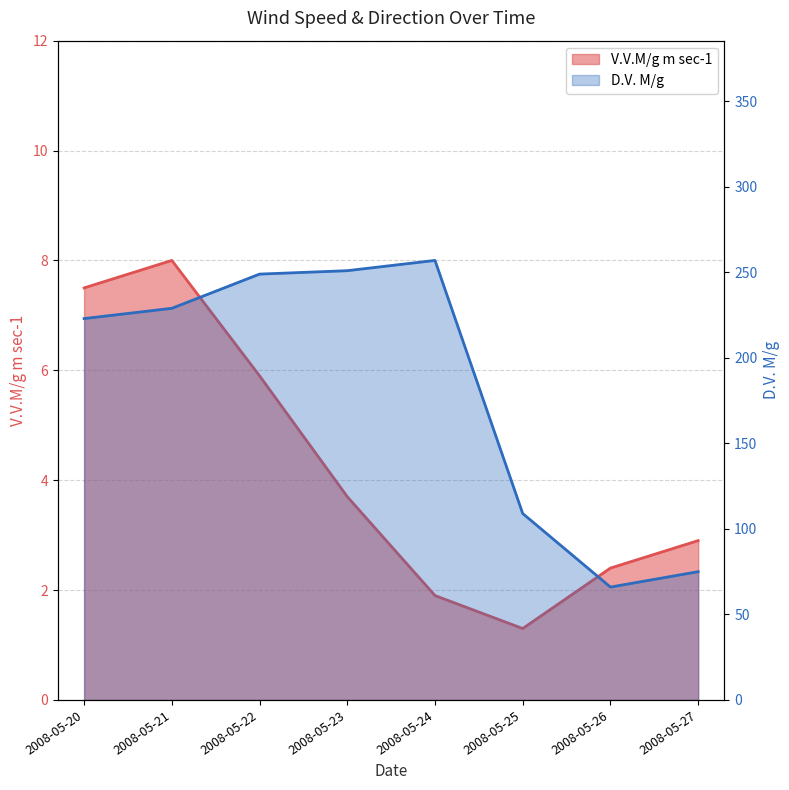

What is the value of the V.V.M/g m sec-1 point at the 3rd from the left?

5.9